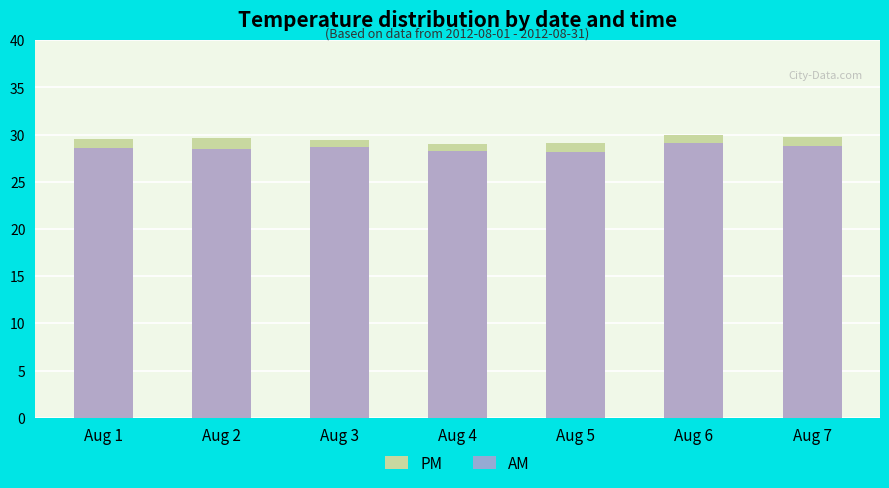

At which label does AM reach its minimum?

Aug 5